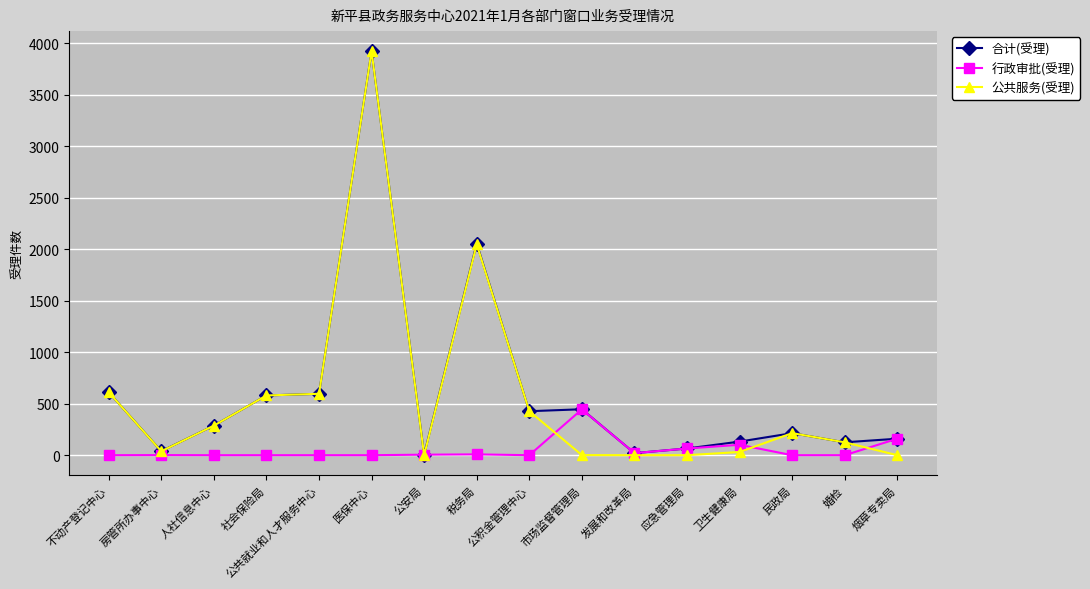

Where is the first local minimum for 公共服务(受理)?

房管所办事中心